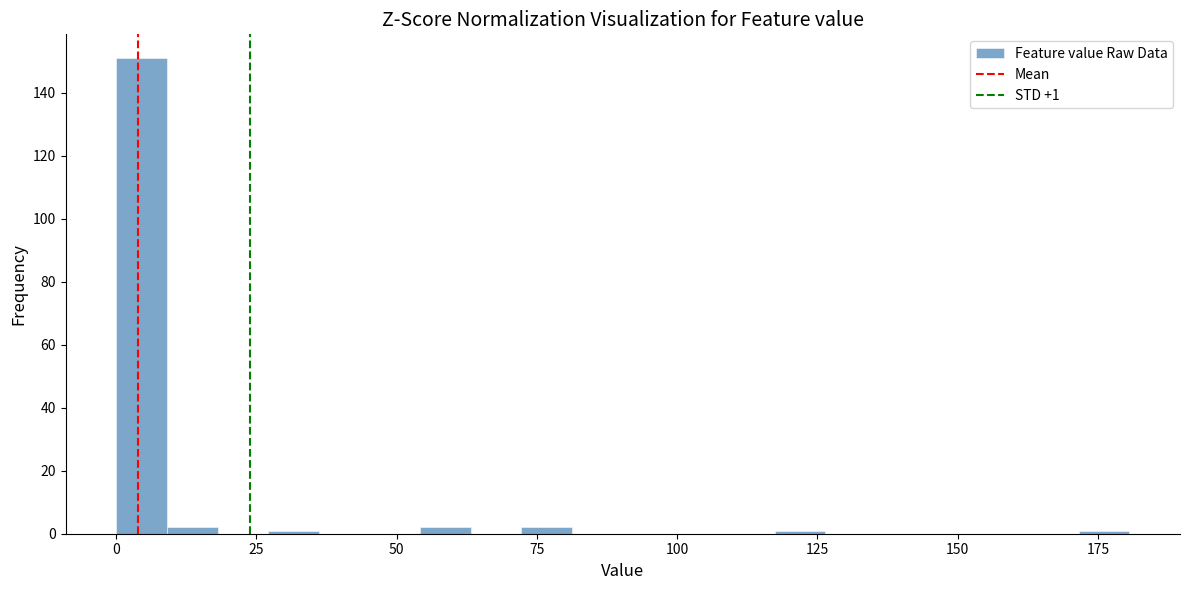

Read against the x-axis, roughly where is the centre of the tallest bar?

5